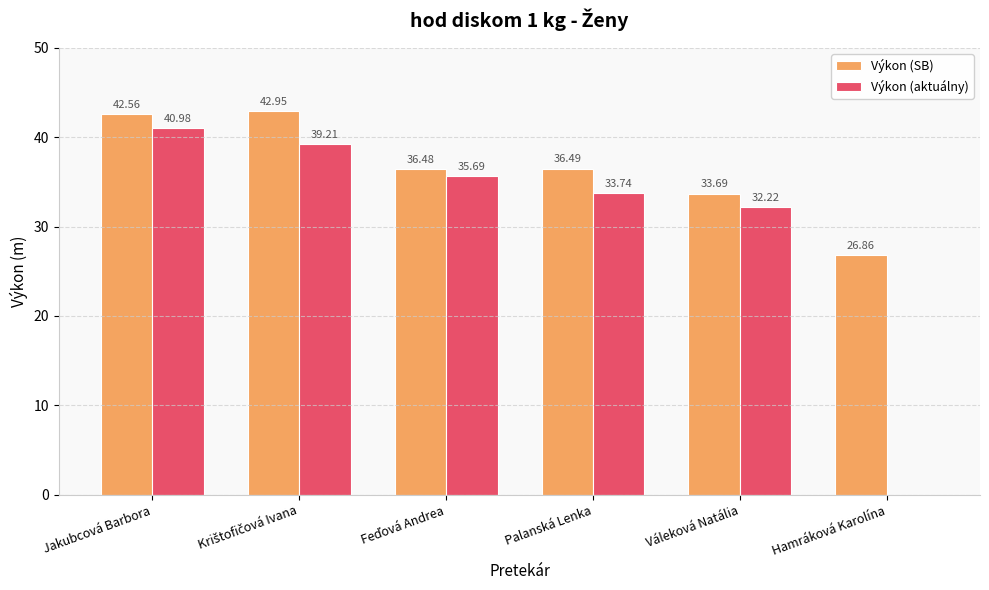

What is the total value across all series at Hamráková Karolína?

26.9